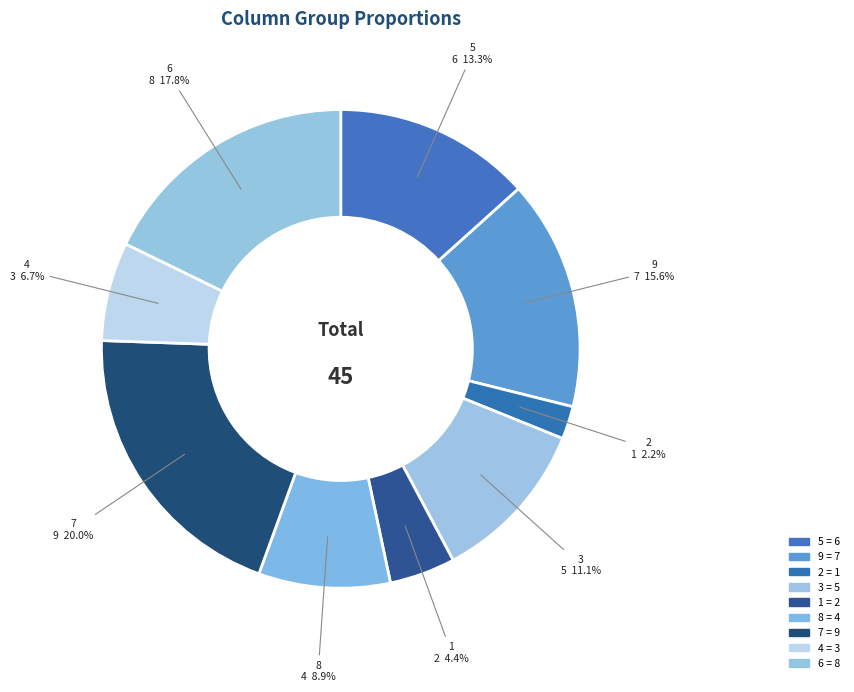

Does any single category account for the majority?

No